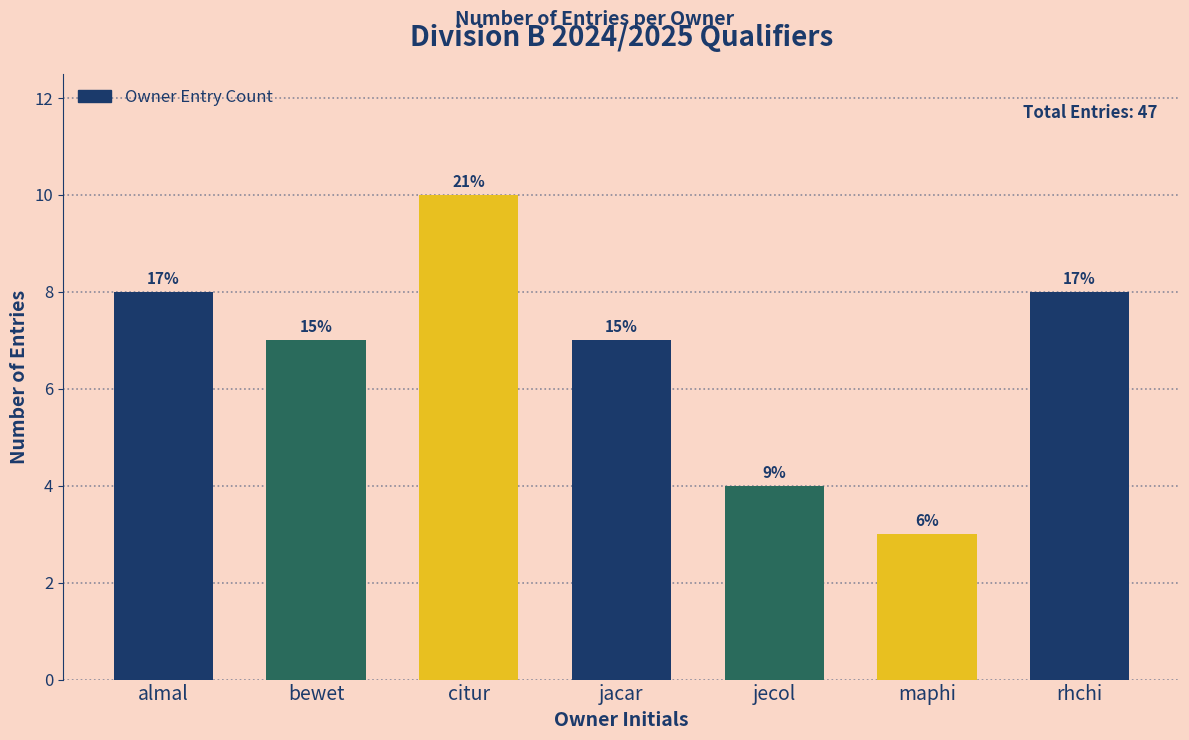

How many bars are there in total?

7